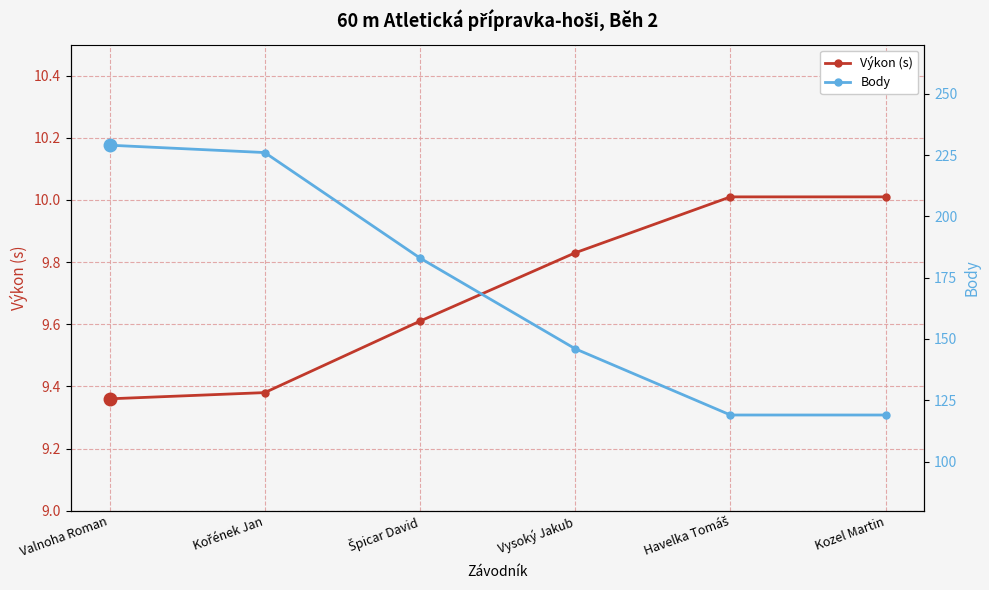

What is the difference between the maximum and second lowest values in the Výkon (s) series?

0.6